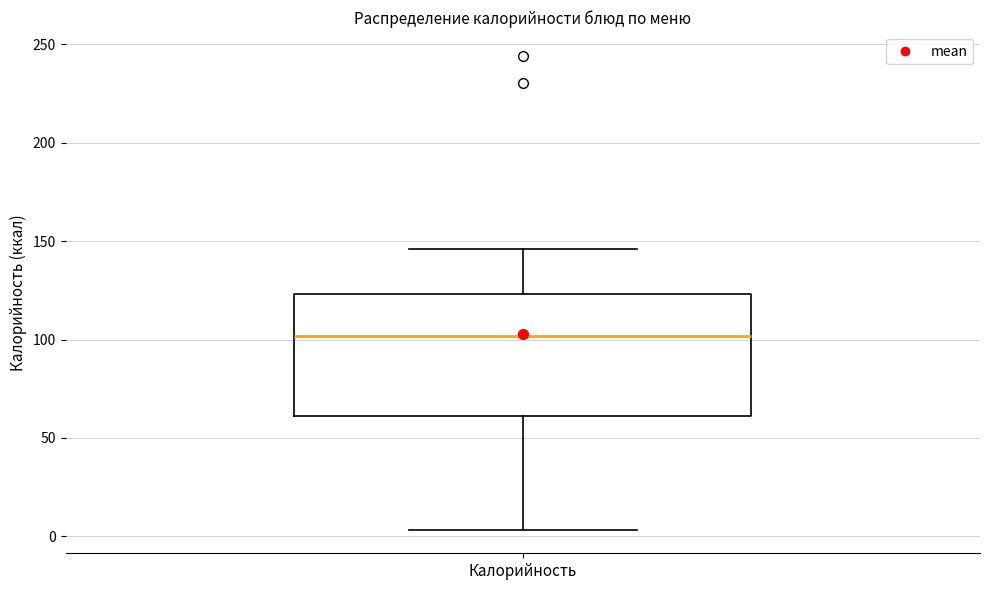

Read this box plot against the y-axis: the position of the median line, the range covered by the box, and the ends of both whiskers. The values are not printed on the chart, so give them approximately, as read against the axis.

median 100, box 60 to 125, whiskers 5 to 145